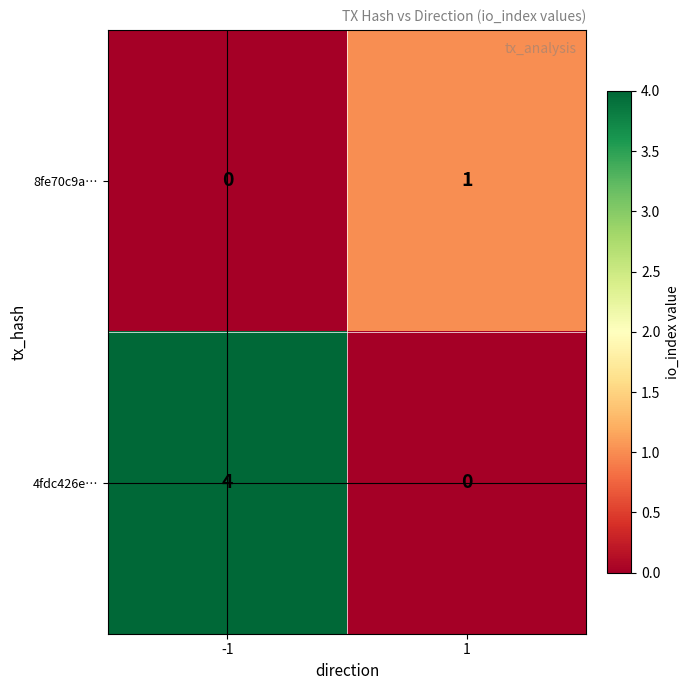

At which category is the sum across all series the highest?

-1